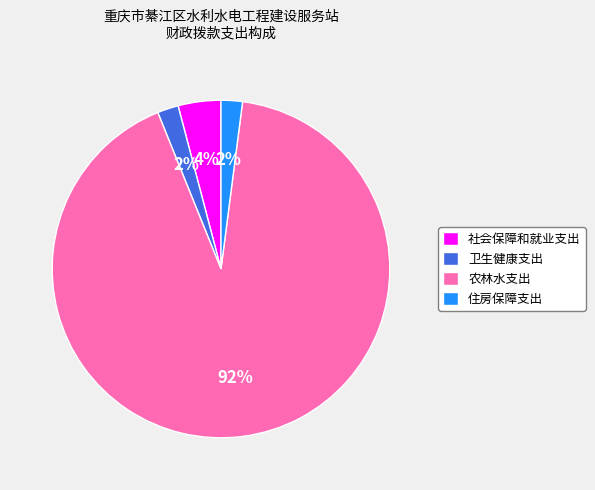

Between 住房保障支出 and 农林水支出, which is larger?

农林水支出